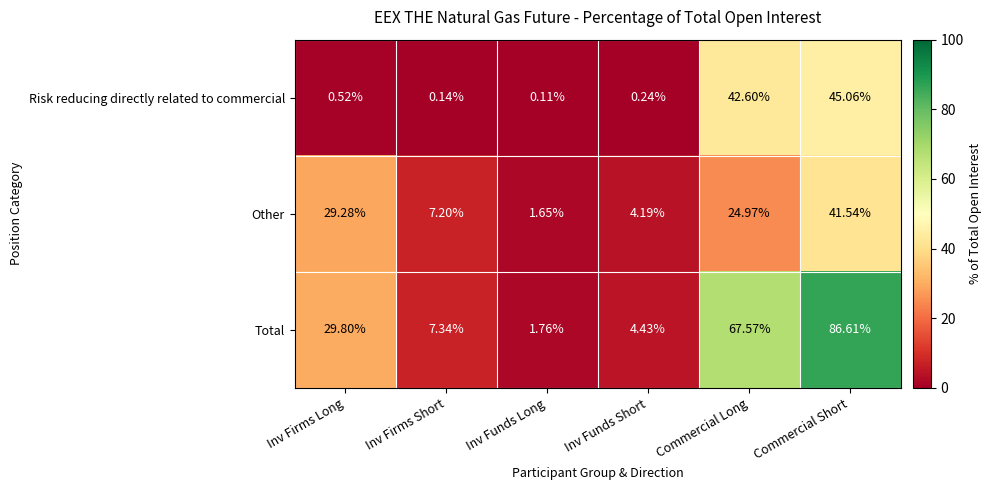

List the series in order of their overall mean, highest first.

Total, Other, Risk reducing directly related to commercial